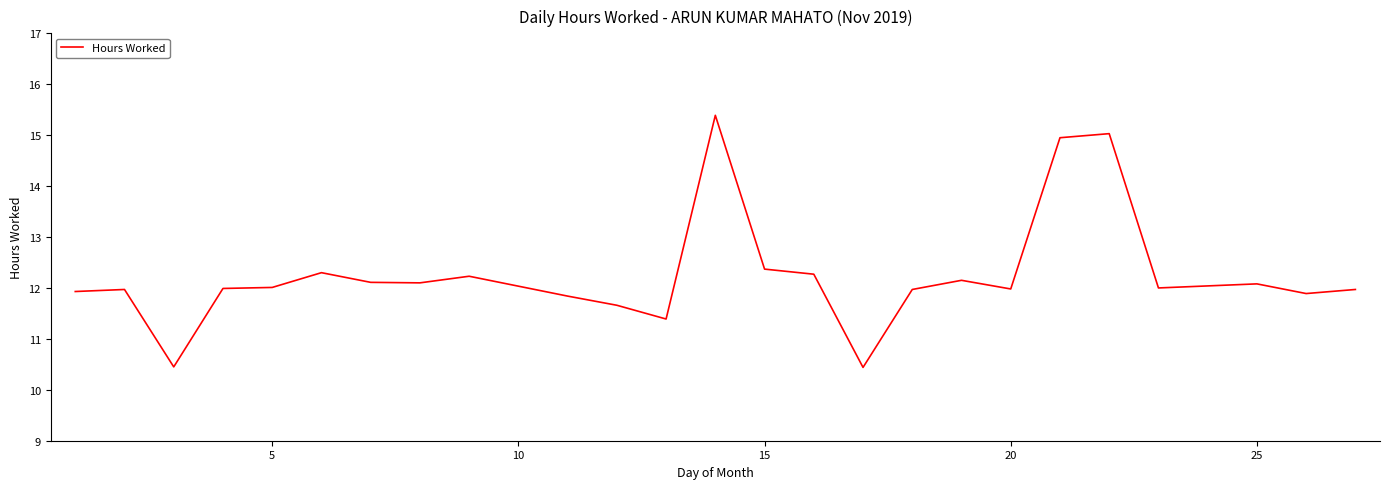

How many lines are shown in the chart?

1